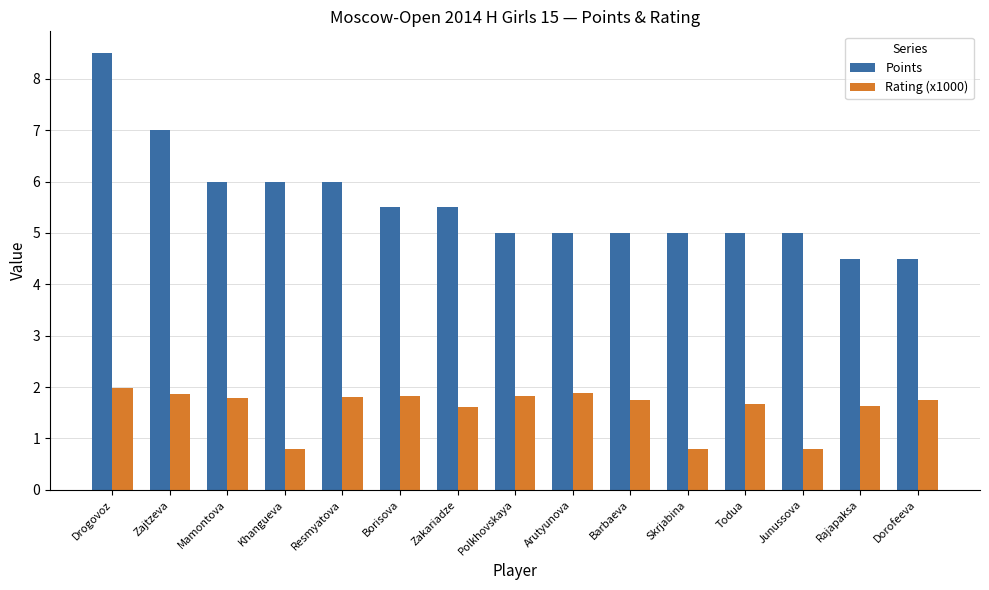

The value of Rating (x1000) at Rajapaksa is 1.6. True or false?

True